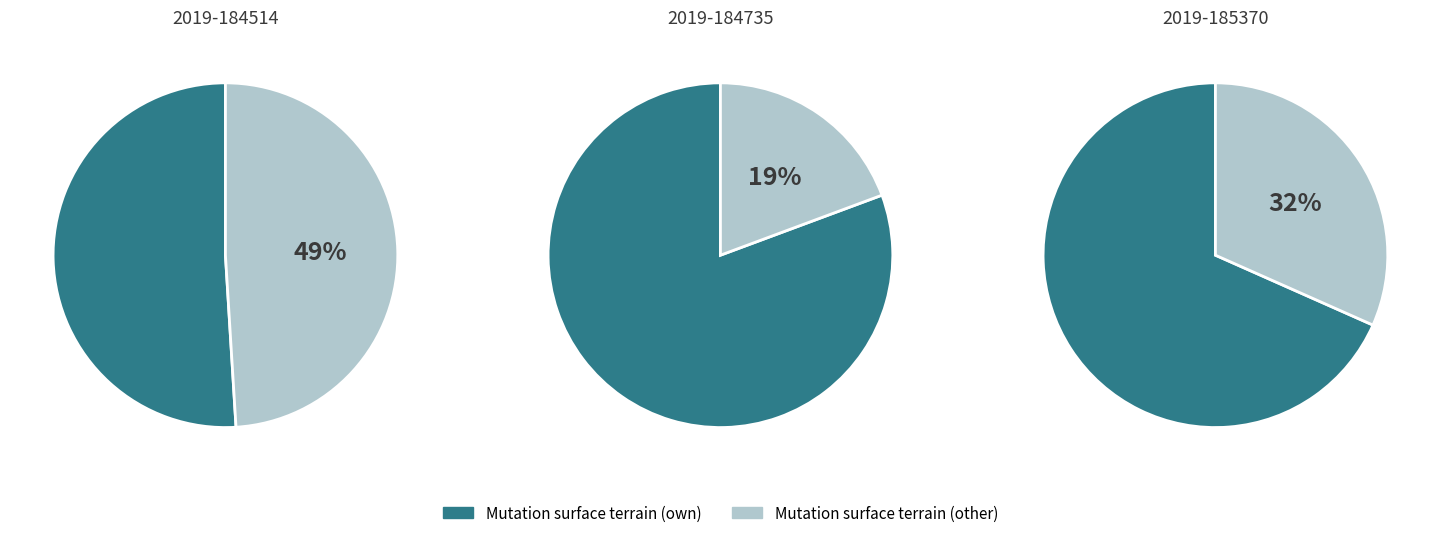

The 2019-185370_1 slice represents 5% of the pie. True or false?

False